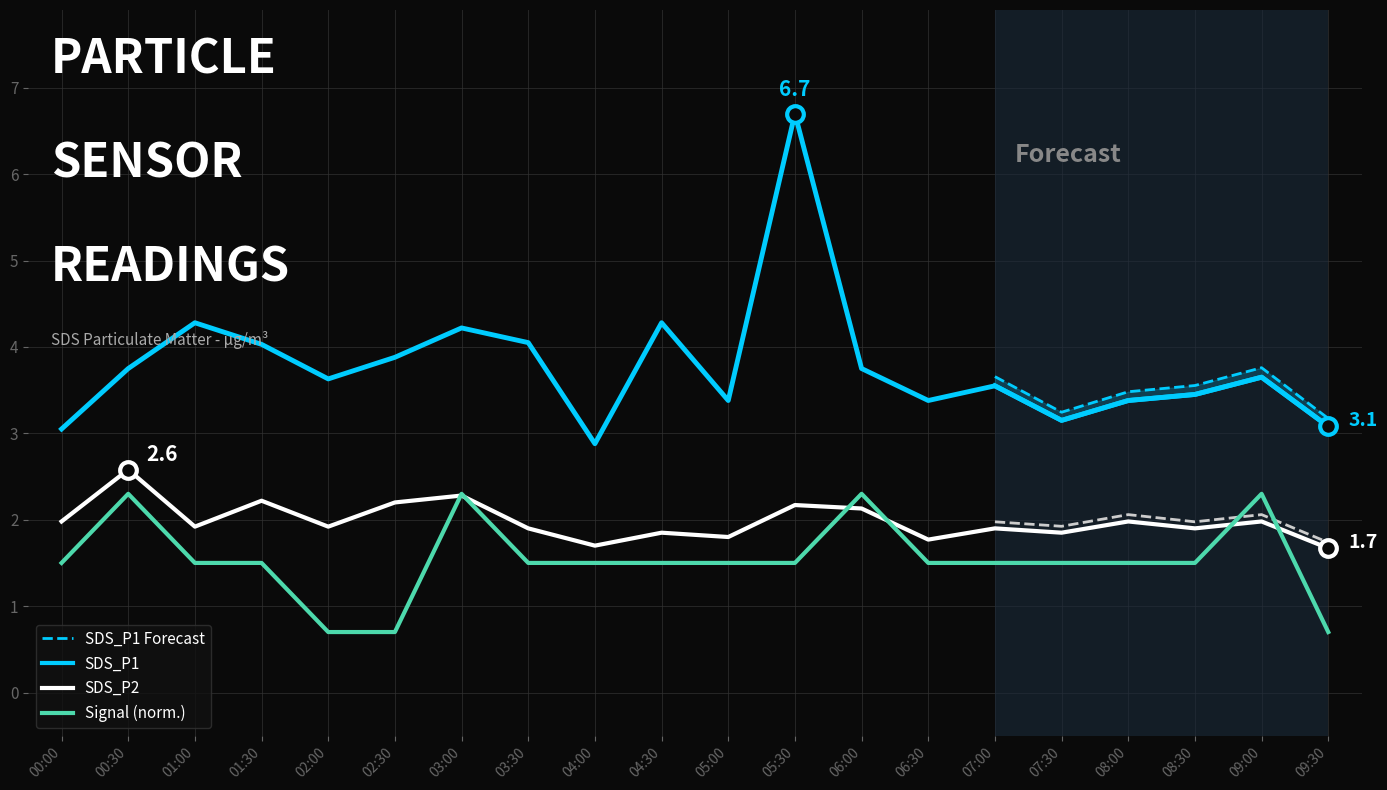

At which category does SDS_P2 reach its first local peak?

00:30